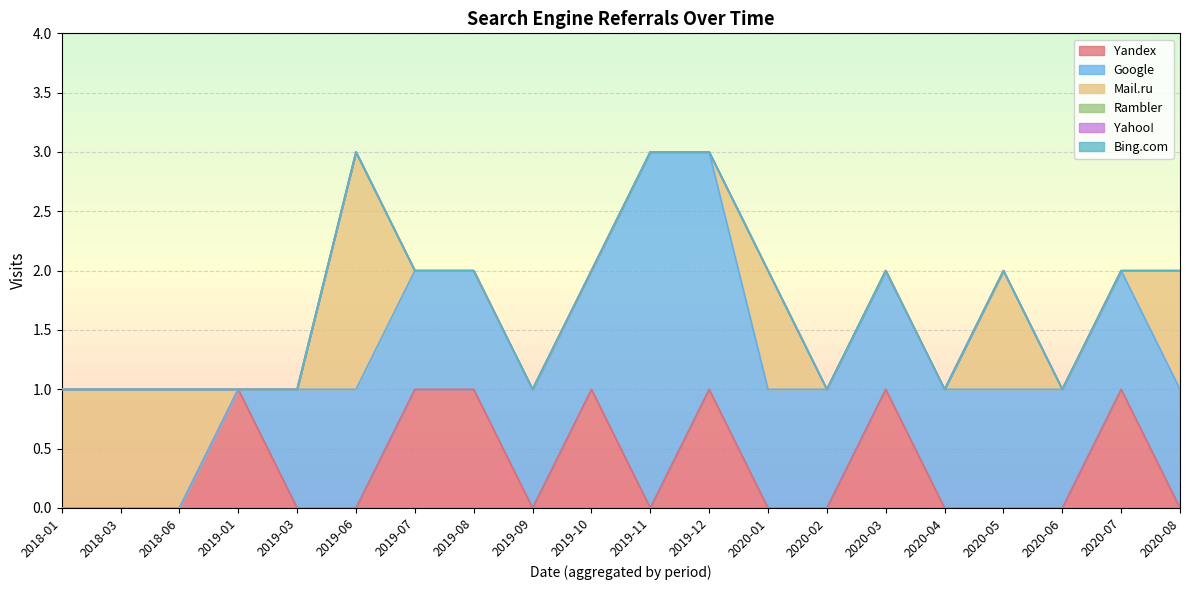

Reading left to right, what are all the values shown in this chart?

Yandex: 0	0	0	1	0	0	1	1	0	1	0	1	0	0	1	0	0	0	1	0
Google: 0	0	0	0	1	1	1	1	1	1	3	2	1	1	1	1	1	1	1	1
Mail.ru: 1	1	1	0	0	2	0	0	0	0	0	0	1	0	0	0	1	0	0	1
Rambler: 0	0	0	0	0	0	0	0	0	0	0	0	0	0	0	0	0	0	0	0
Yahoo!: 0	0	0	0	0	0	0	0	0	0	0	0	0	0	0	0	0	0	0	0
Bing.com: 0	0	0	0	0	0	0	0	0	0	0	0	0	0	0	0	0	0	0	0